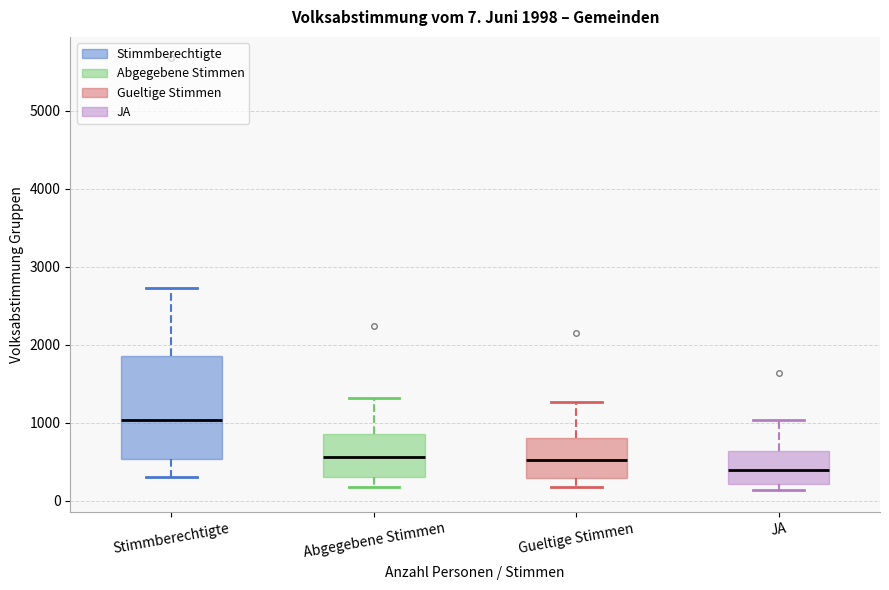

Which box is the tallest, from its lower edge to its upper edge?

Stimmberechtigte